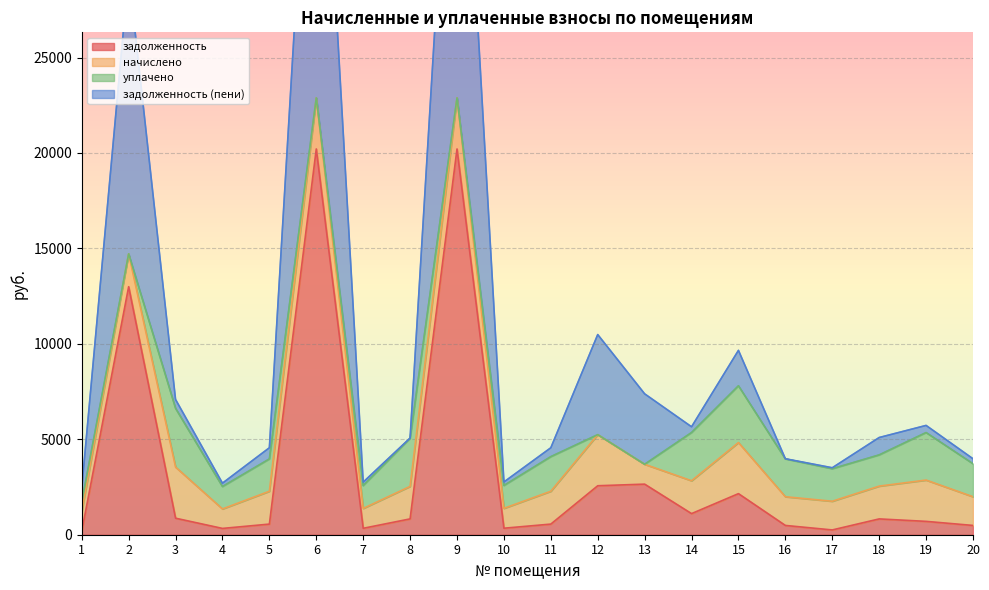

What is the maximum value for задолженность?

20210.2